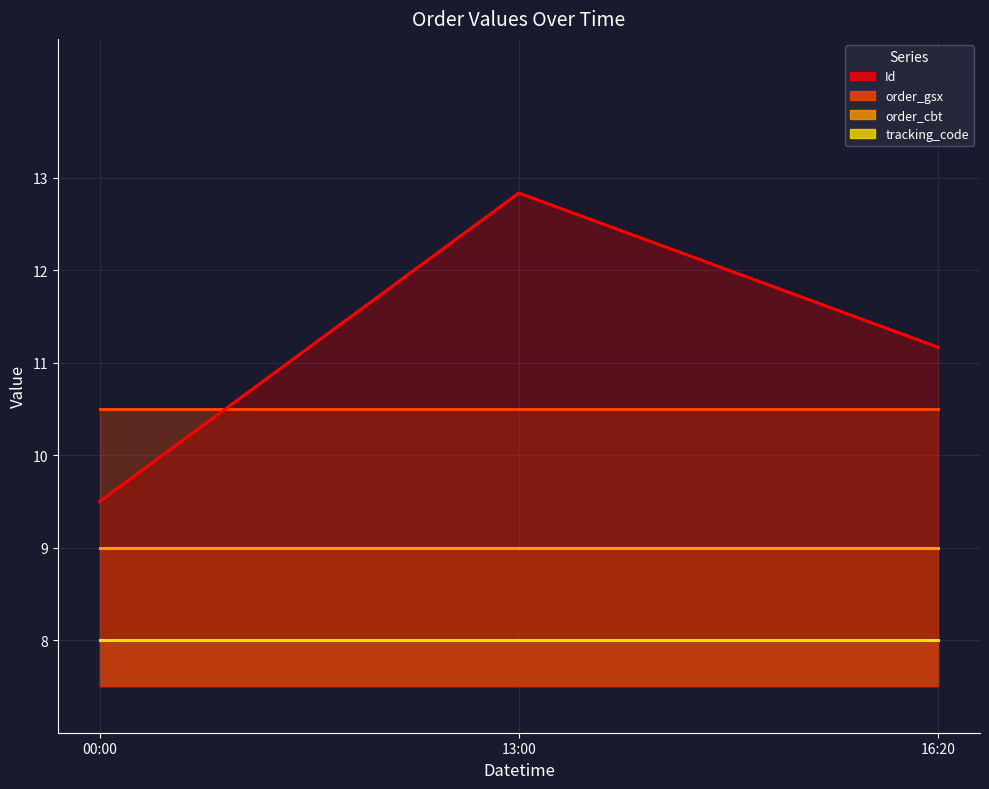

Is it true that order_gsx line equals 10.5 at 16:20?

True